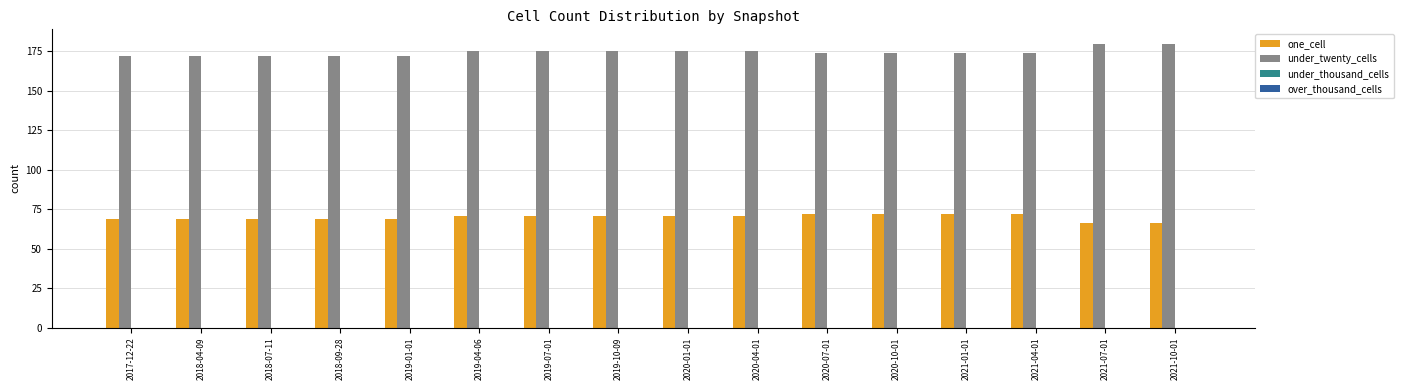

What is the smallest value displayed?

66